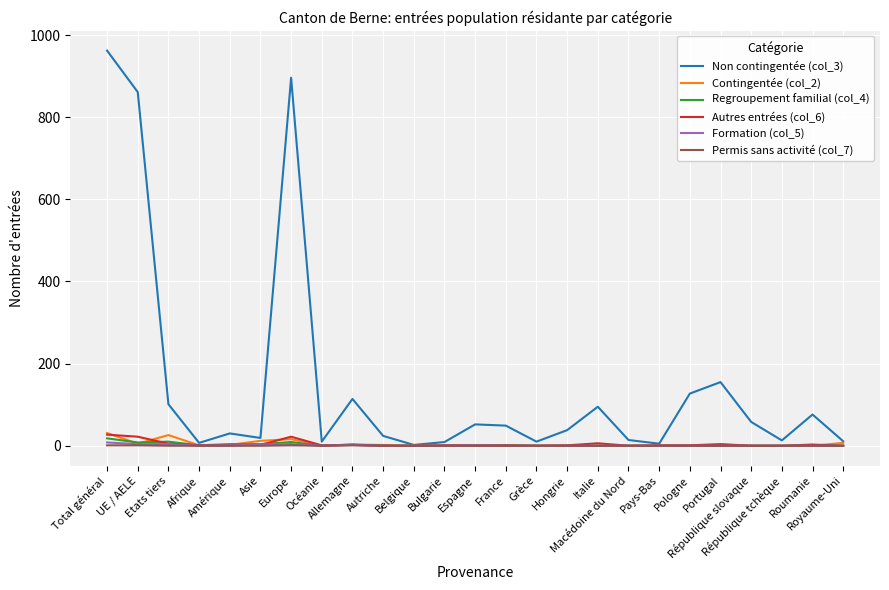

Which series has the largest range (max minus min)?

Non contingentée (col_3)